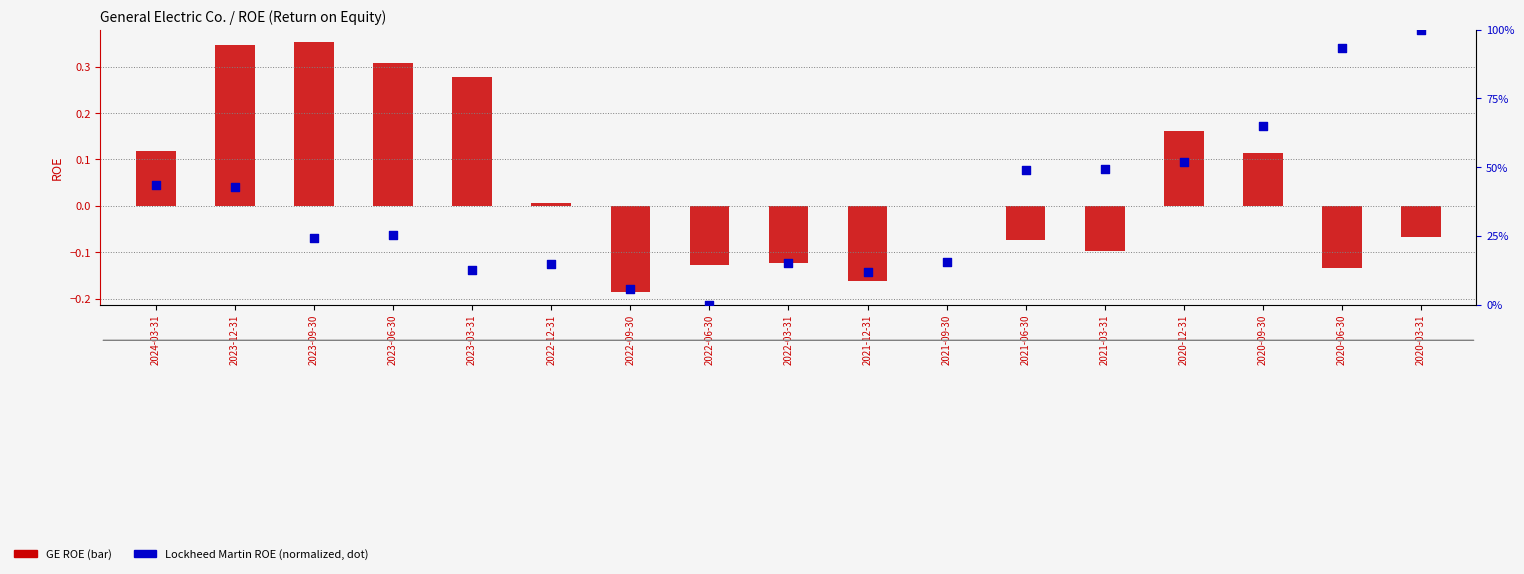

Which series contains the highest Y value?

Lockheed Martin (normalized)